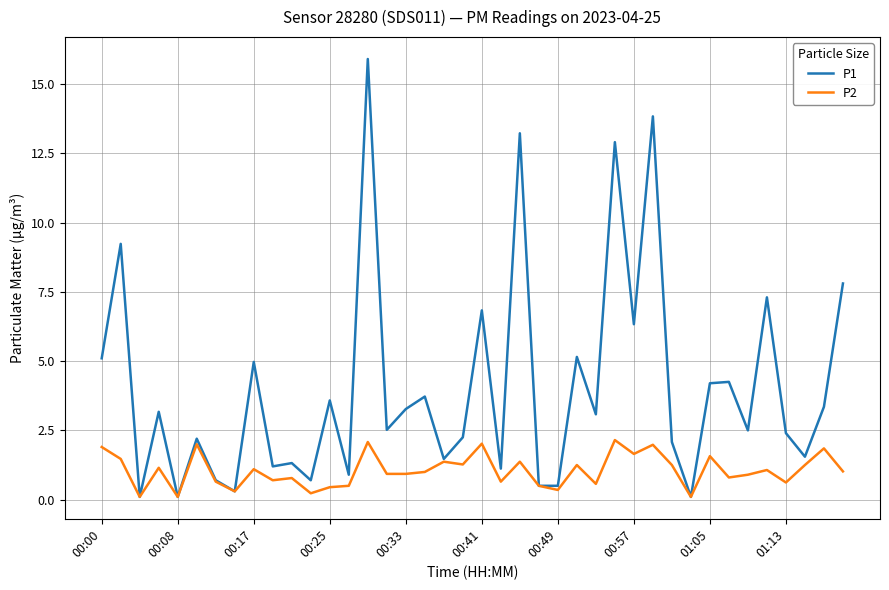

Which series has the largest total across all categories?

P1